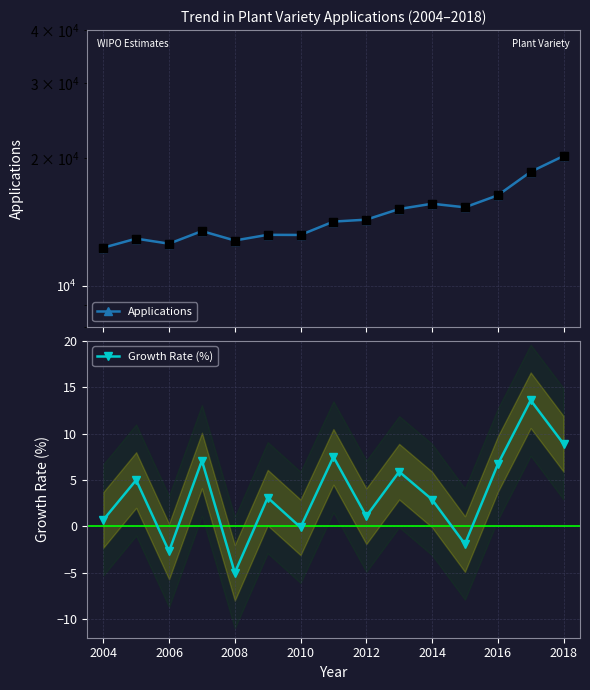

Which series has the largest Y range (max minus min)?

Applications